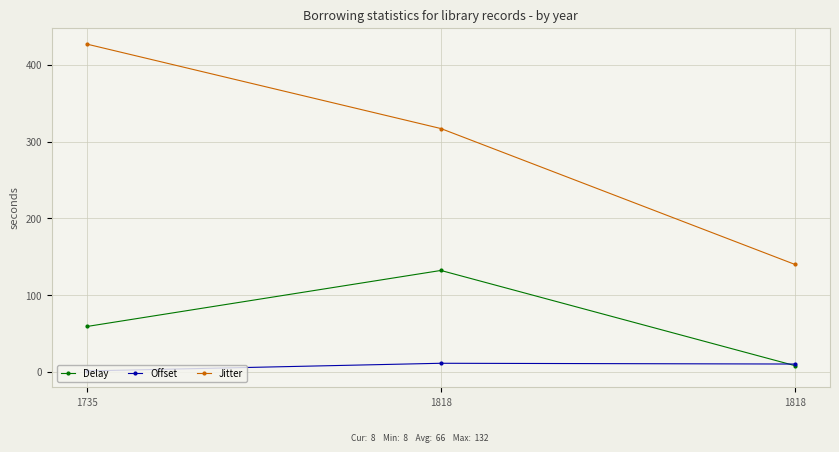

What is the sum of all Jitter values?

884